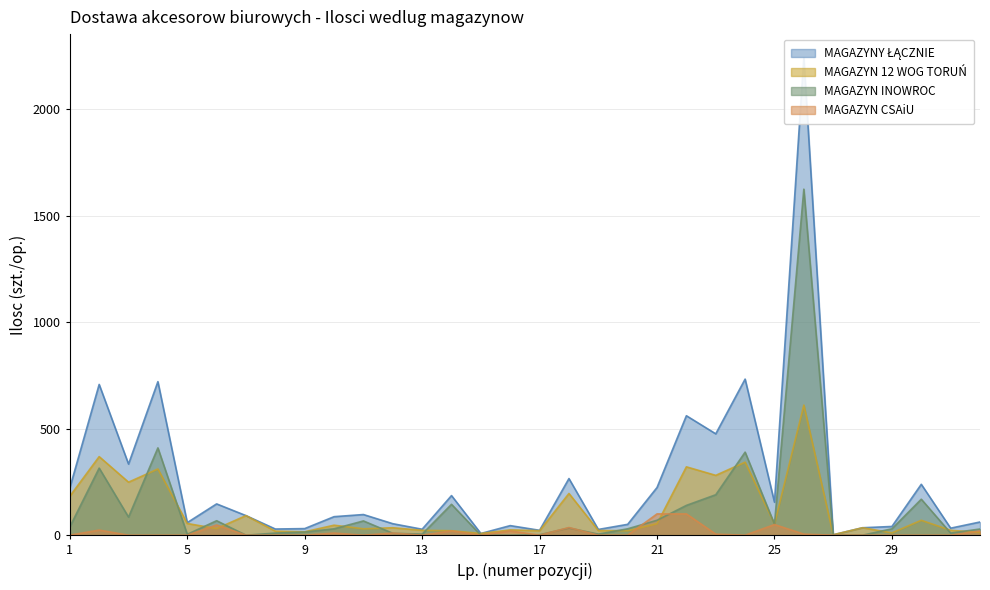

Is the value of MAGAZYN 12 WOG TORUŃ at 4 greater than the value of MAGAZYNY ŁĄCZNIE at 8?

Yes